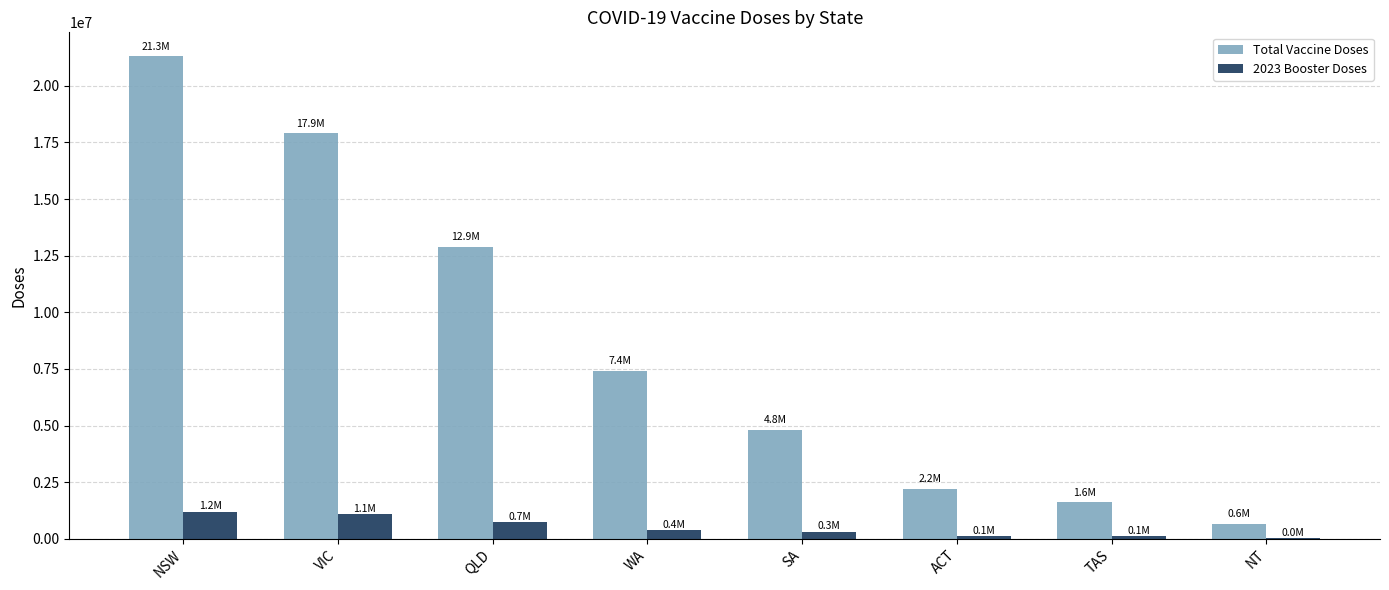

How many groups of bars are there?

8